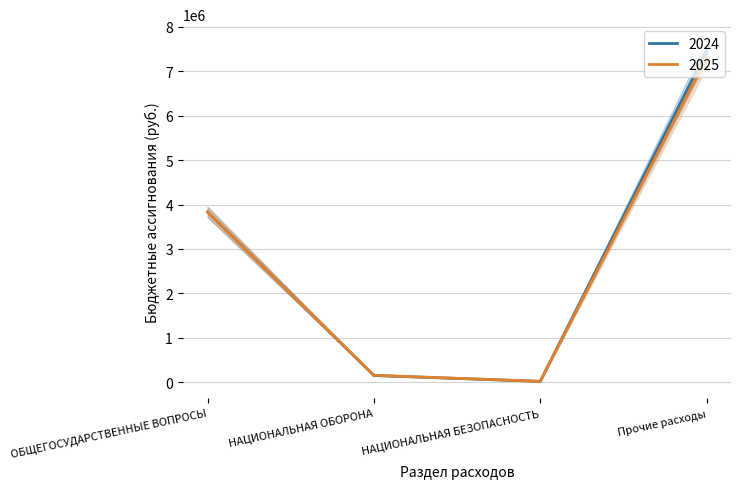

What are all the series names shown in the legend?

2024, 2025